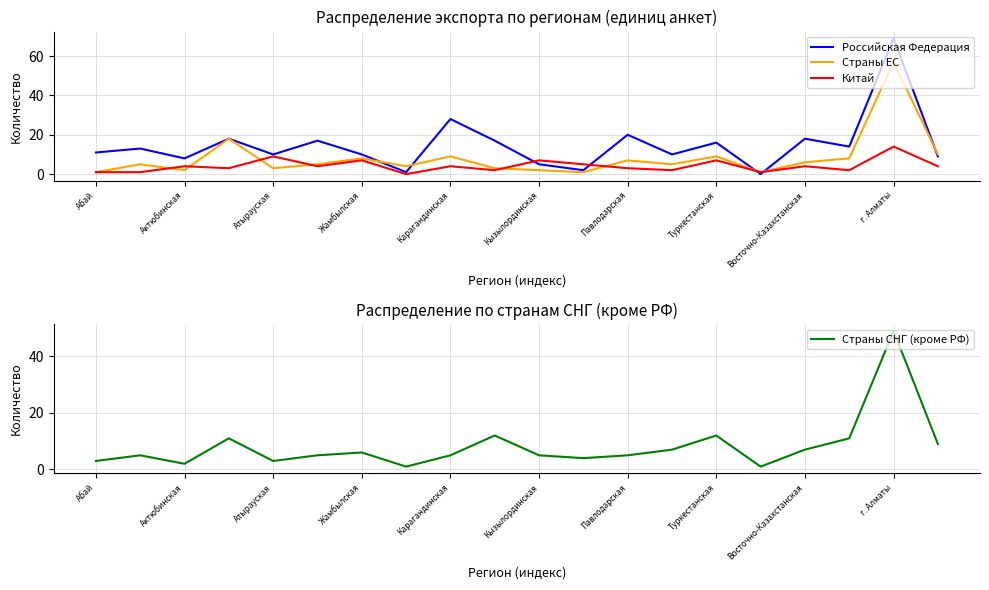

What is the sum of all Страны СНГ (кроме РФ) values?

163